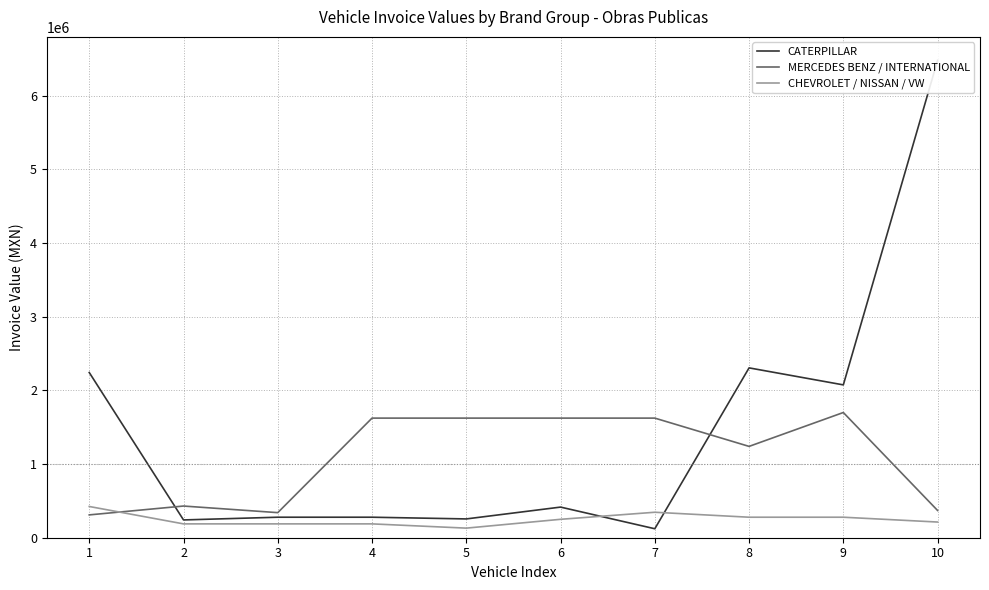

Reading left to right, extract all data points from this chart.

CATERPILLAR: 2242873.8	241500.0	278400.0	278400.0	255200.0	415833.7	121813.8	2305952.4	2075124.0	6481848.0
MERCEDES BENZ / INTERNATIONAL: 310000.0	430148.0	340540.0	1624000.0	1624000.0	1624000.0	1624000.0	1240000.0	1700000.0	370000.0
CHEVROLET / NISSAN / VW: 424022.0	187926.0	187926.0	187926.0	130232.0	250000.0	345800.0	278406.0	278406.0	212900.0